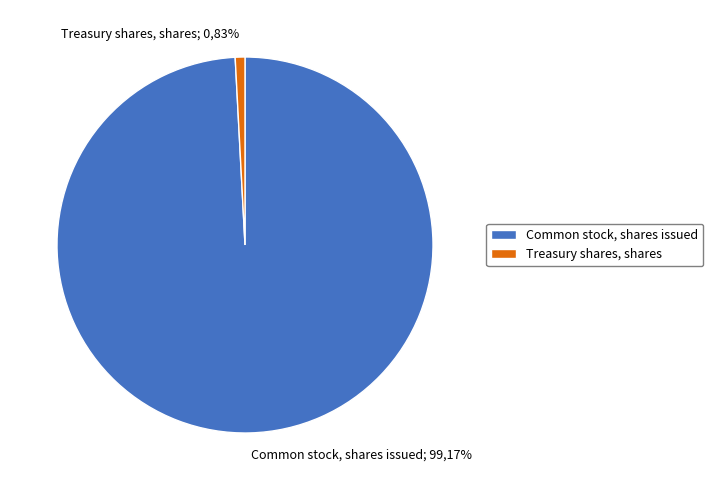

To the nearest percent, what is the combined percentage of Treasury shares, shares and Common stock, shares issued?

100%